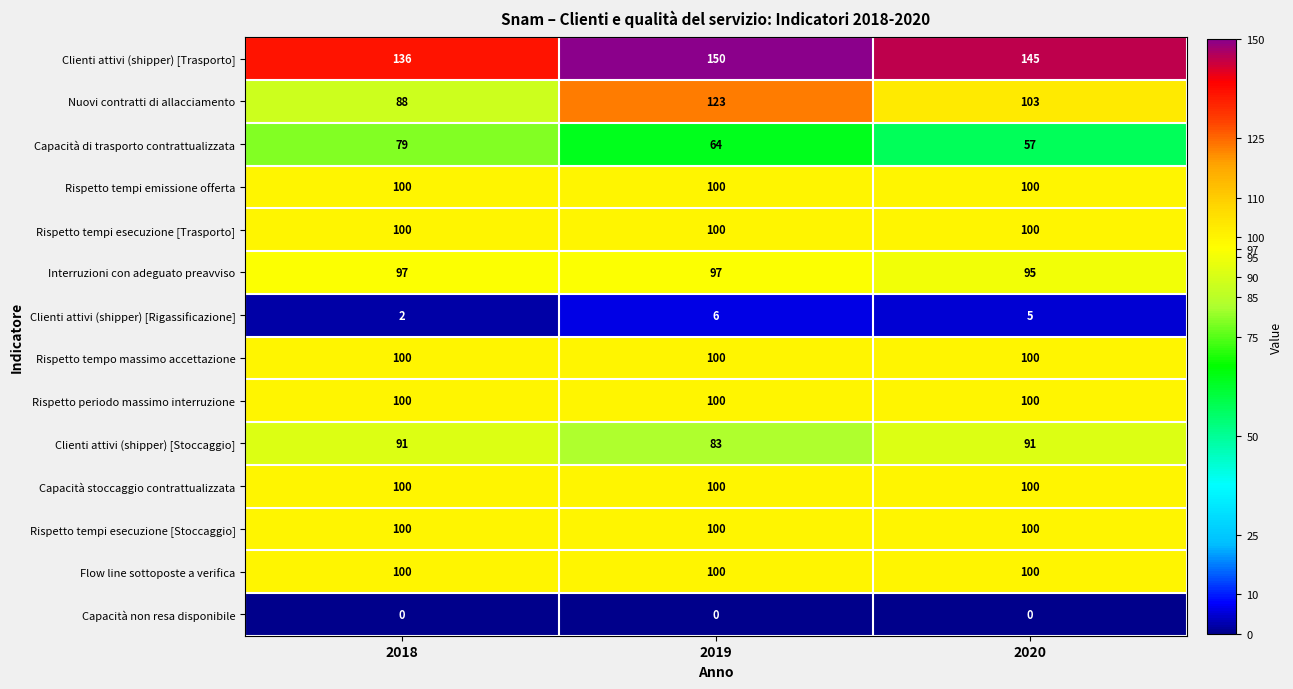

Read the Rispetto tempi emissione offerta value at 2019.

100